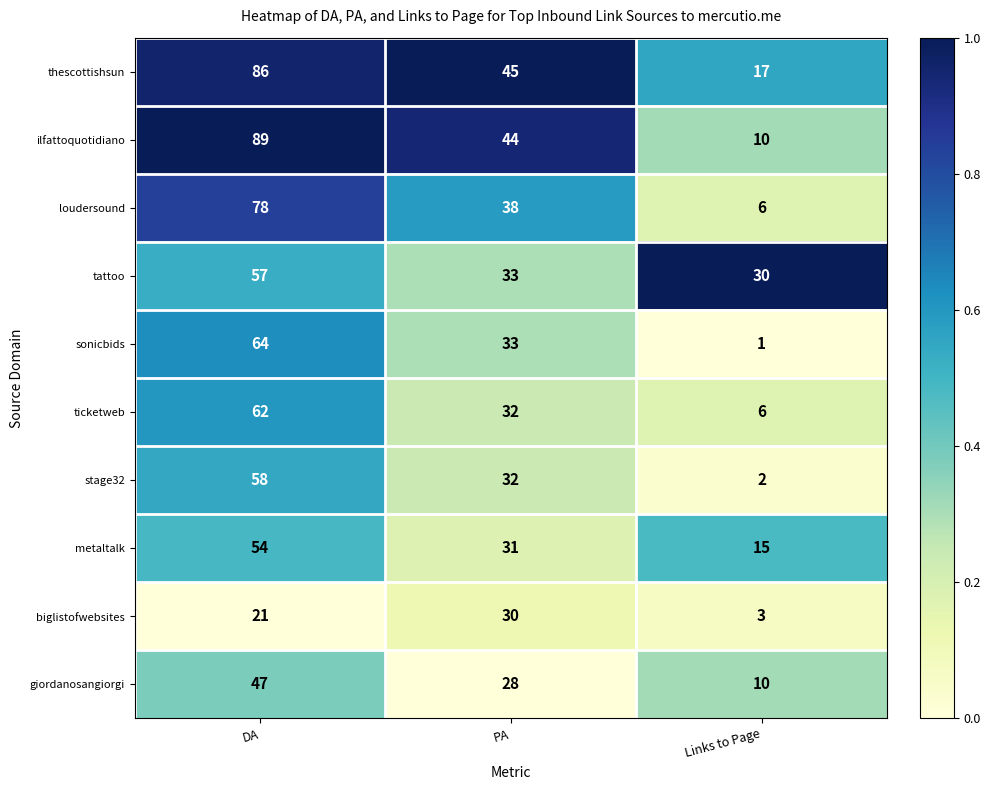

List the series in order of their peak value, highest first.

ilfattoquotidiano, thescottishsun, loudersound, sonicbids, ticketweb, stage32, tattoo, metaltalk, giordanosangiorgi, biglistofwebsites